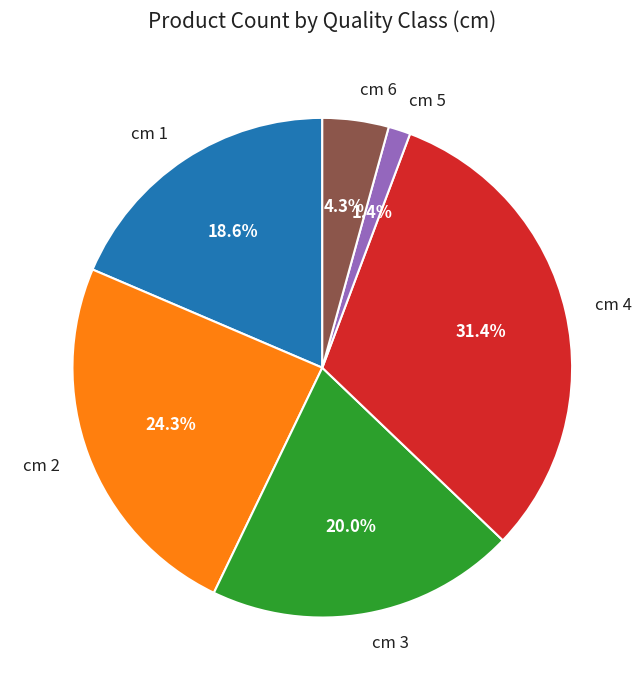

Which category has the biggest portion of the pie?

cm 4